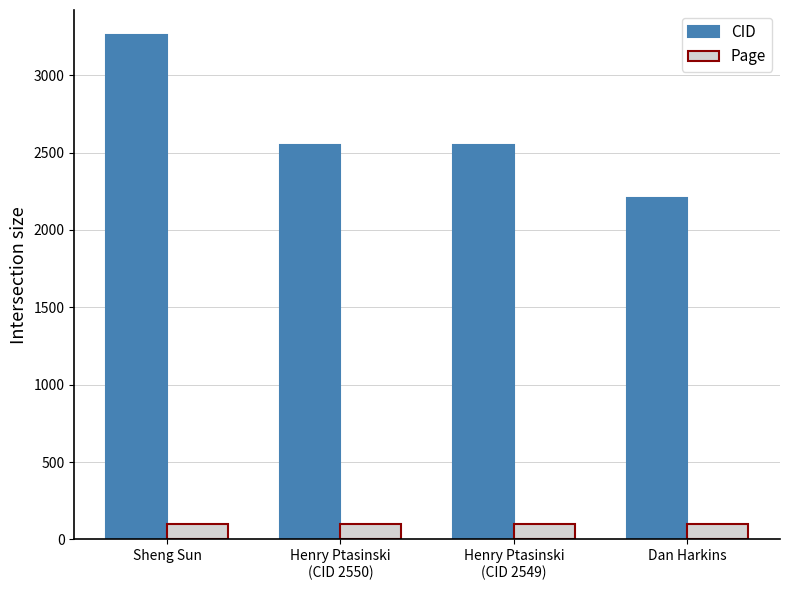

What is the difference between the highest and lowest values at Henry Ptasinski
(CID 2550)?

2451